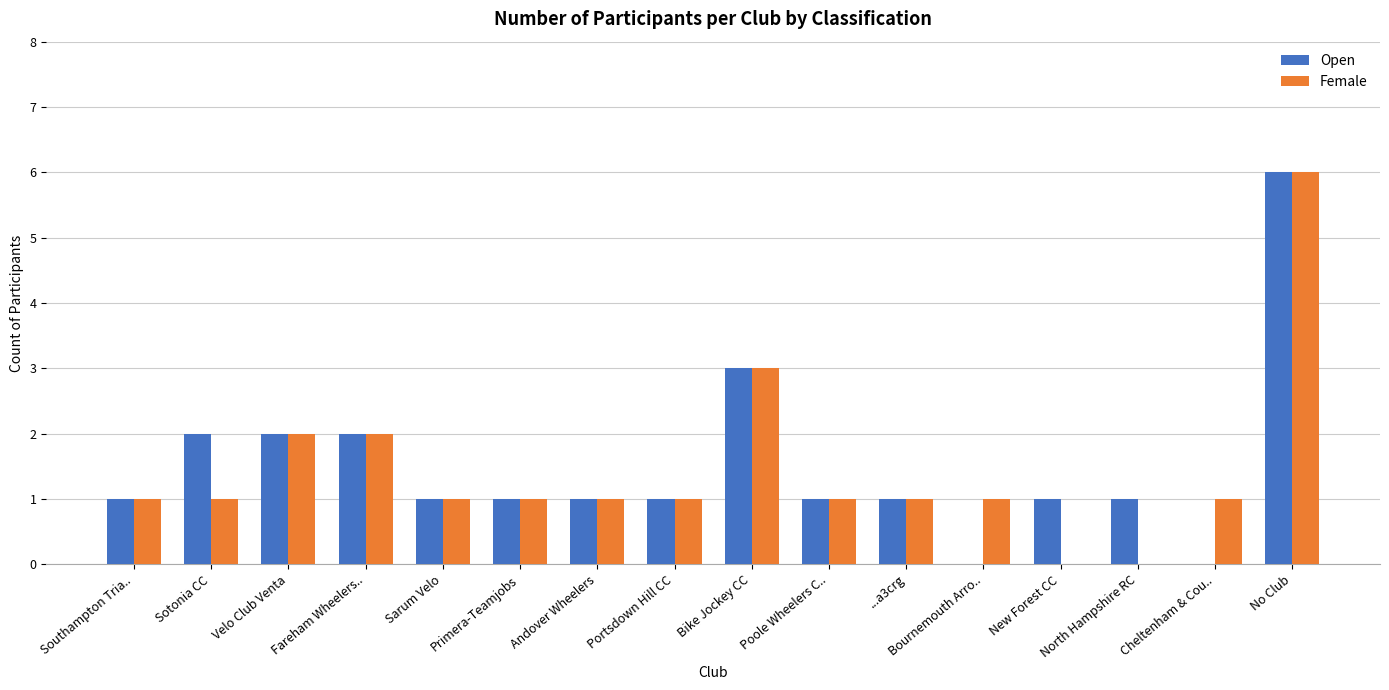

What is the approximate value of Female at Primera-Teamjobs?

1